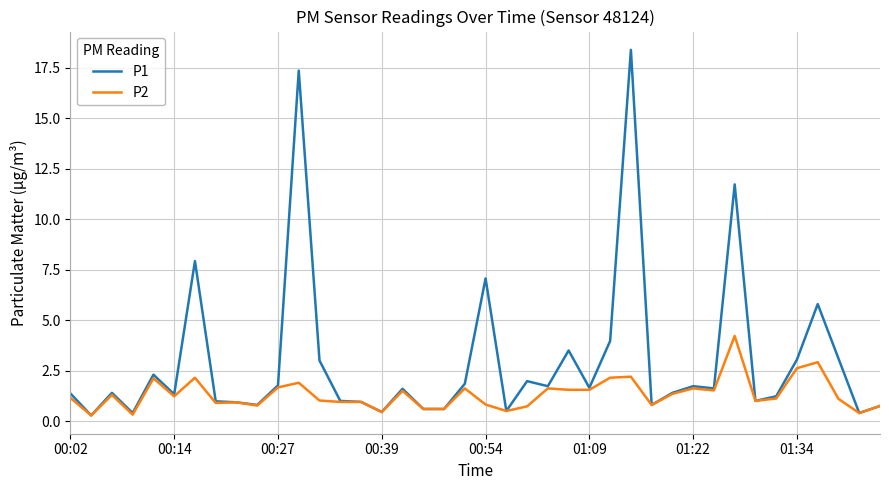

Rank the series by their average value, from lowest to highest.

P2, P1